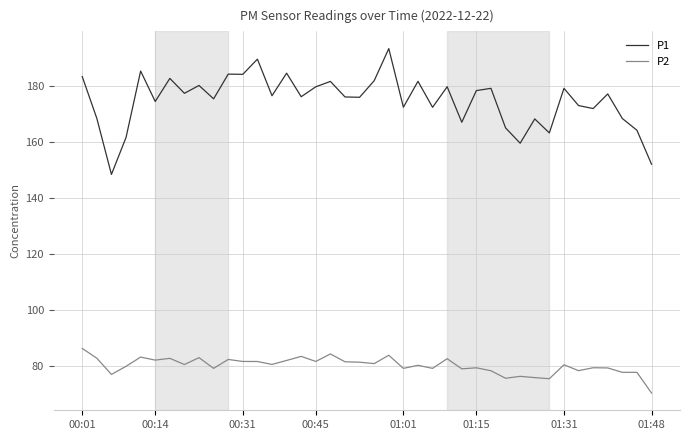

What is the highest value of the P1 series?

193.3